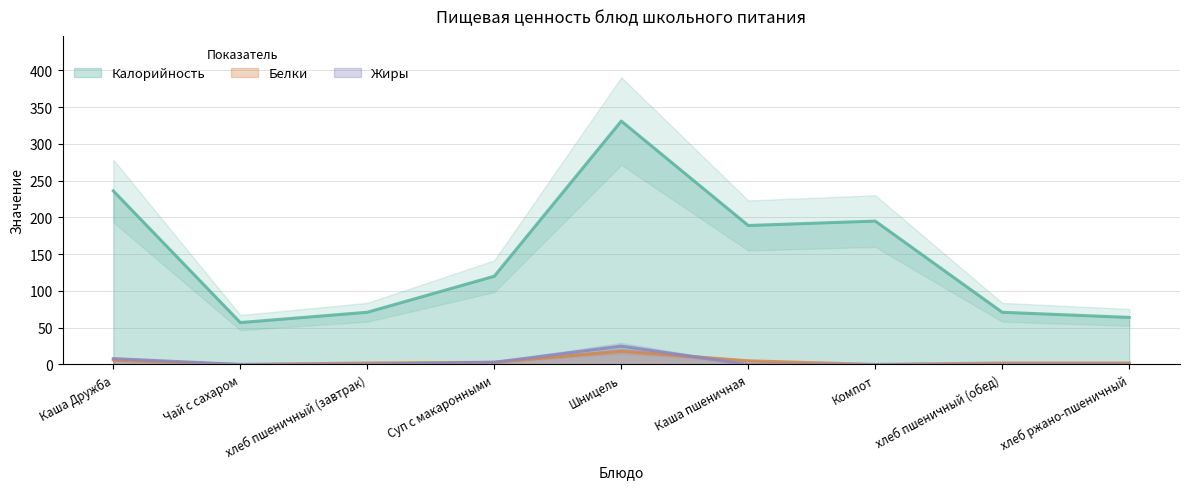

Between хлеб пшеничный (завтрак) and Каша Дружба, which is larger?

Каша Дружба